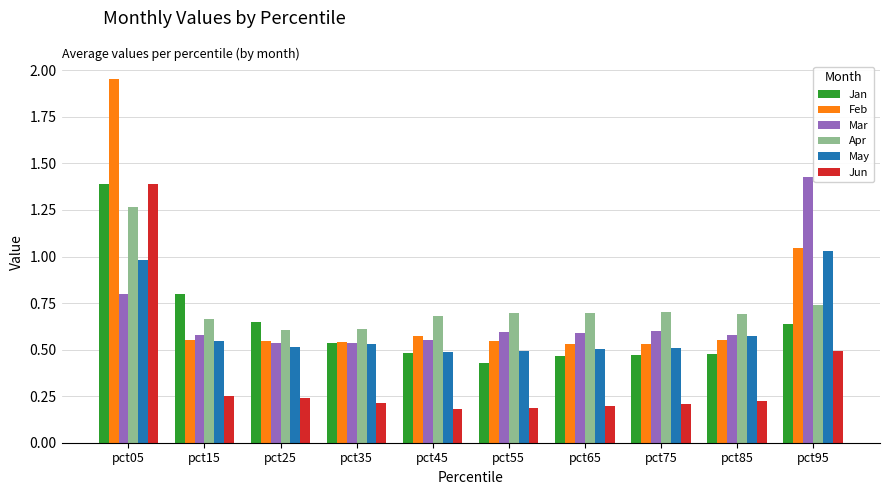

Which series has the largest range (max minus min)?

Feb